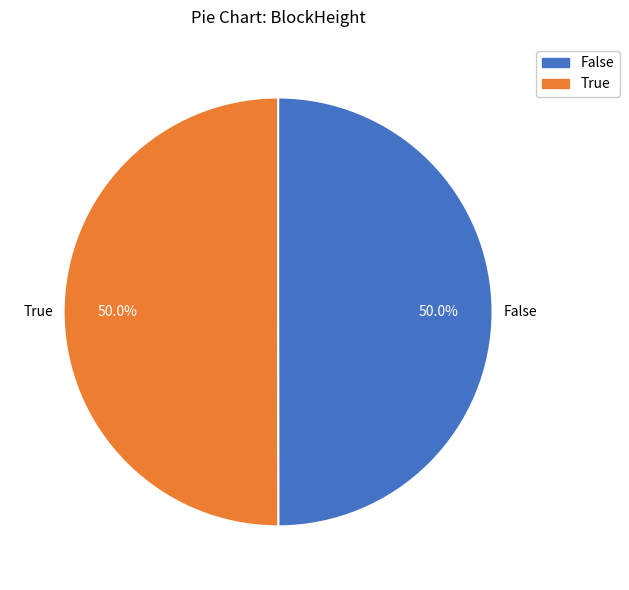

Approximately how many times larger is the value at True compared to False?

1.0